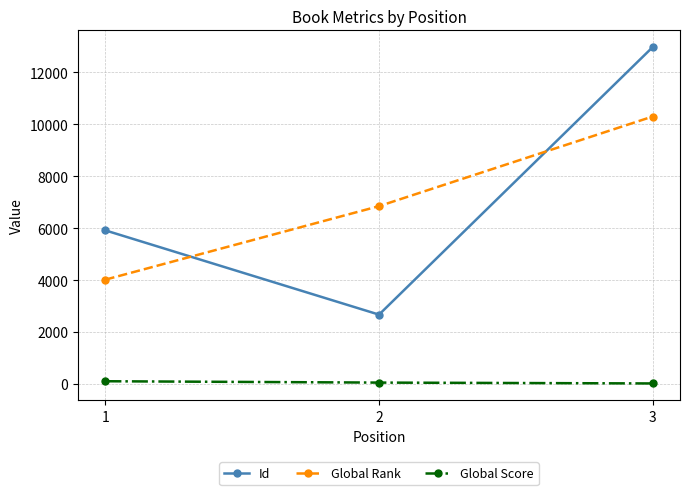

What is the lowest value of the Global Rank series?

4017